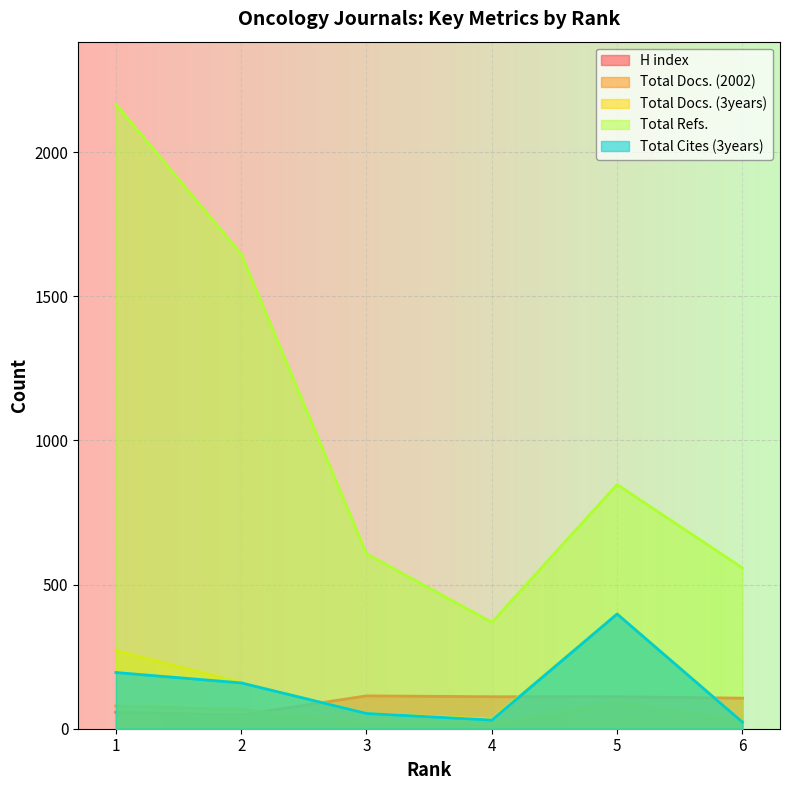

At 6, list the series in order from largest to smallest.

Total Refs., H index, Total Docs. (2002), Total Docs. (3years), Total Cites (3years)